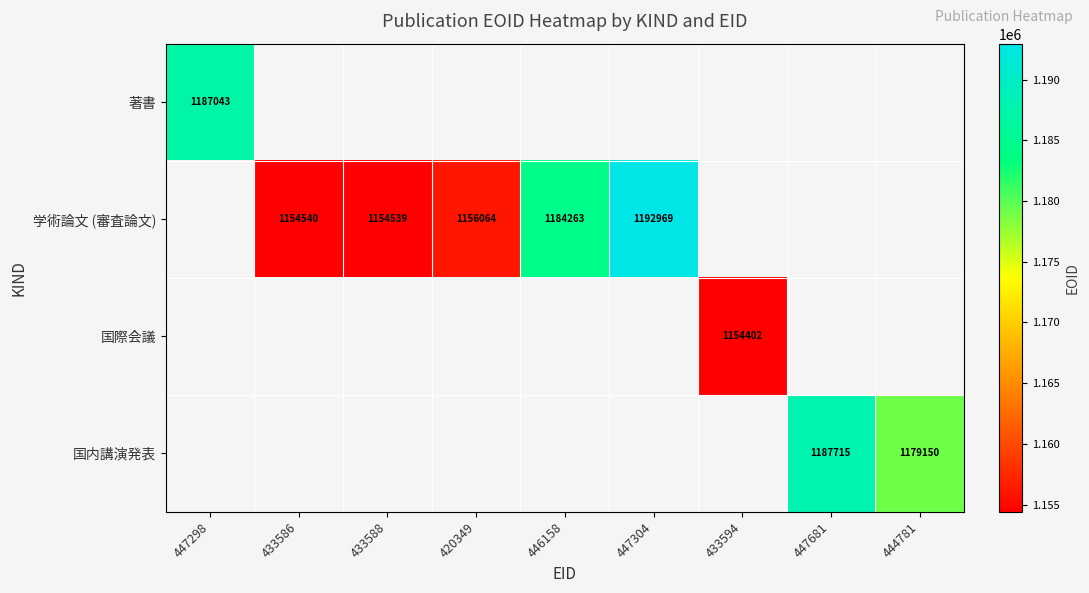

Is it true that 学術論文 (審査論文) equals 1154539 at 433588?

True